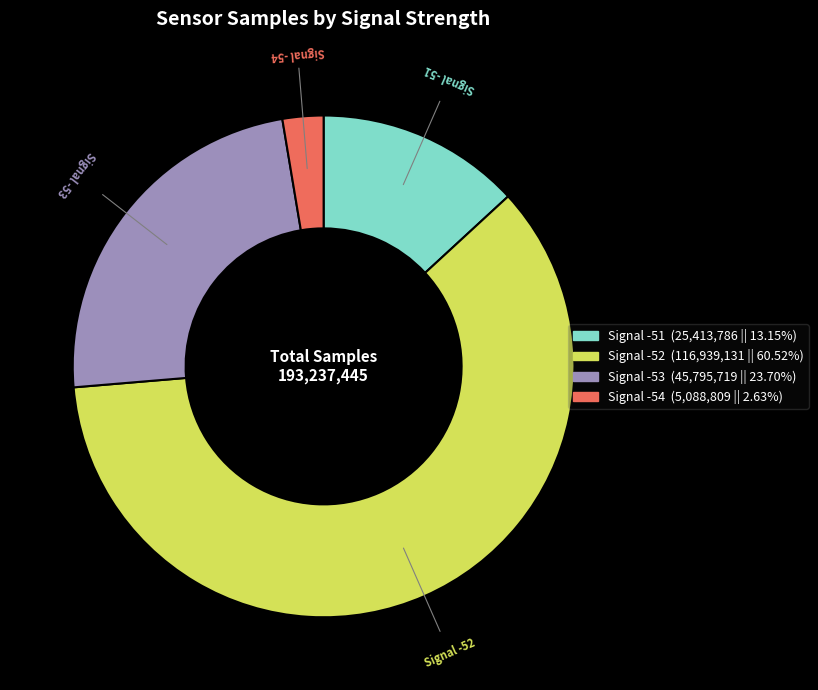

Is there any slice that represents more than half of the pie?

Yes